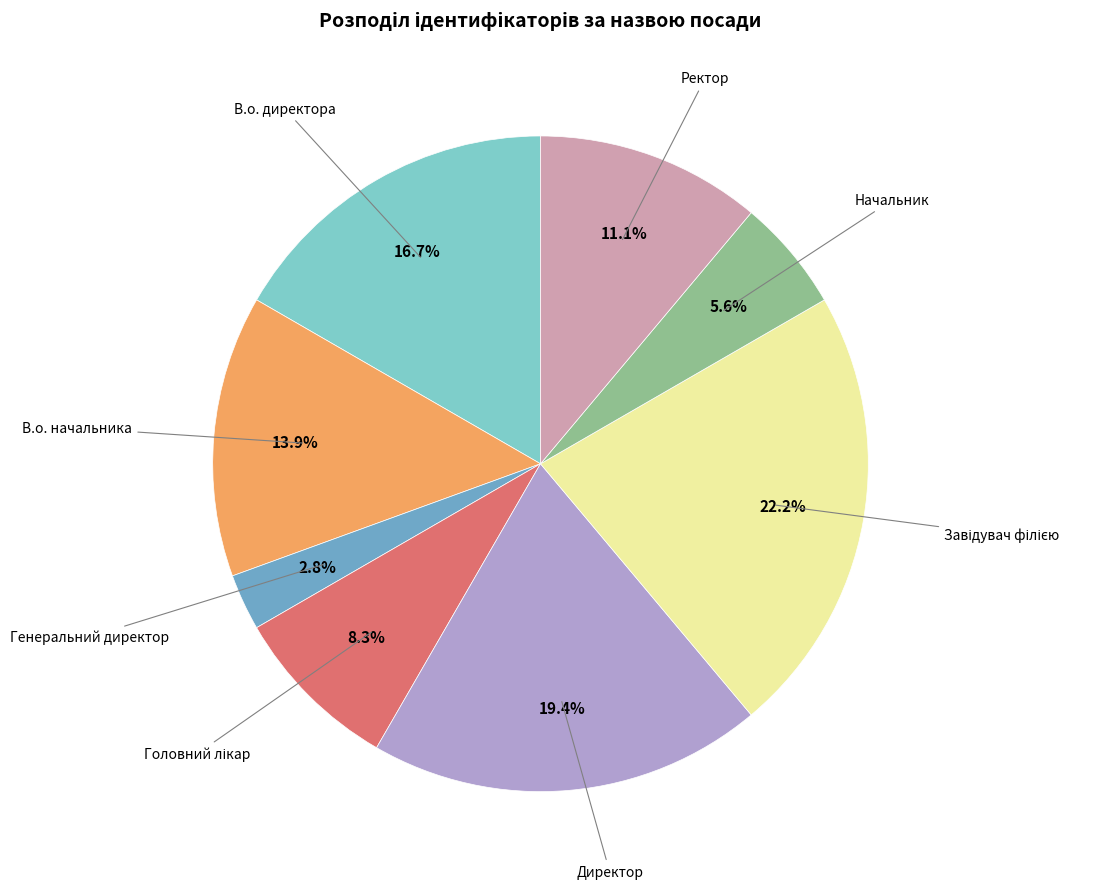

What is the smallest slice in the pie chart?

Генеральний директор